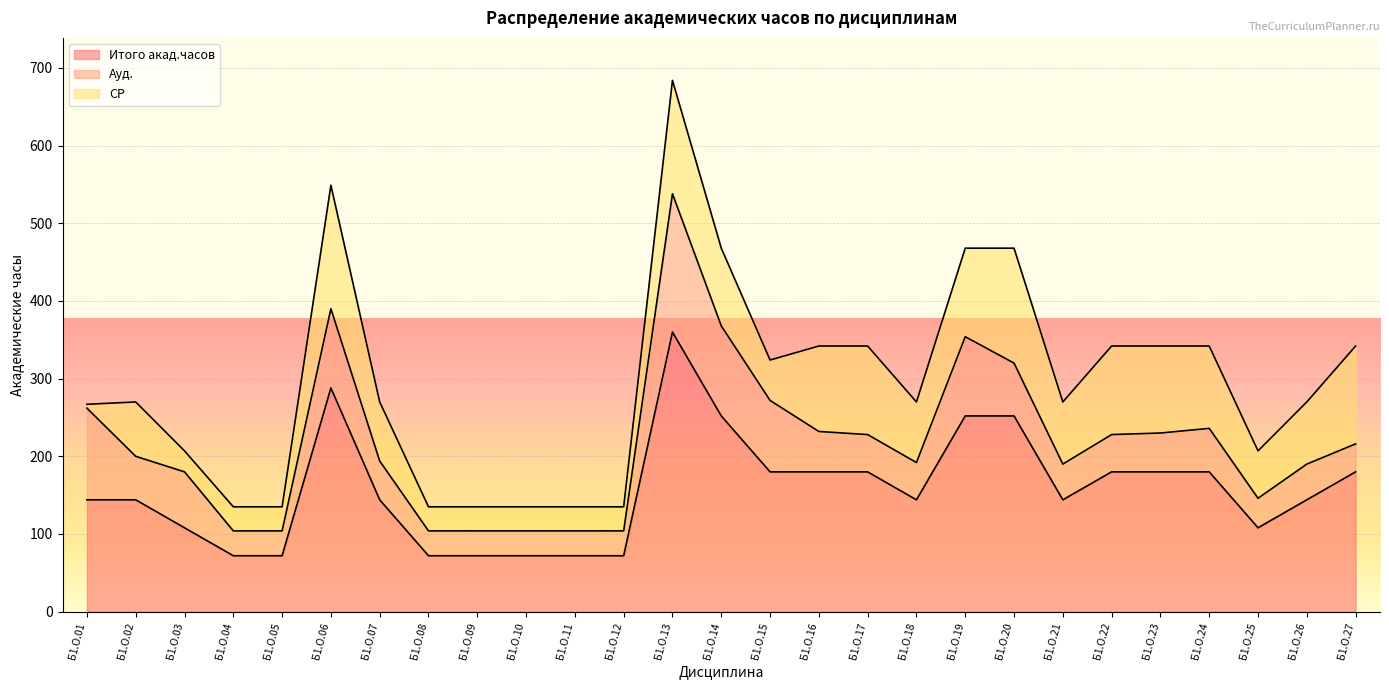

What are all the series names shown in the legend?

Итого акад.часов, Ауд., СР